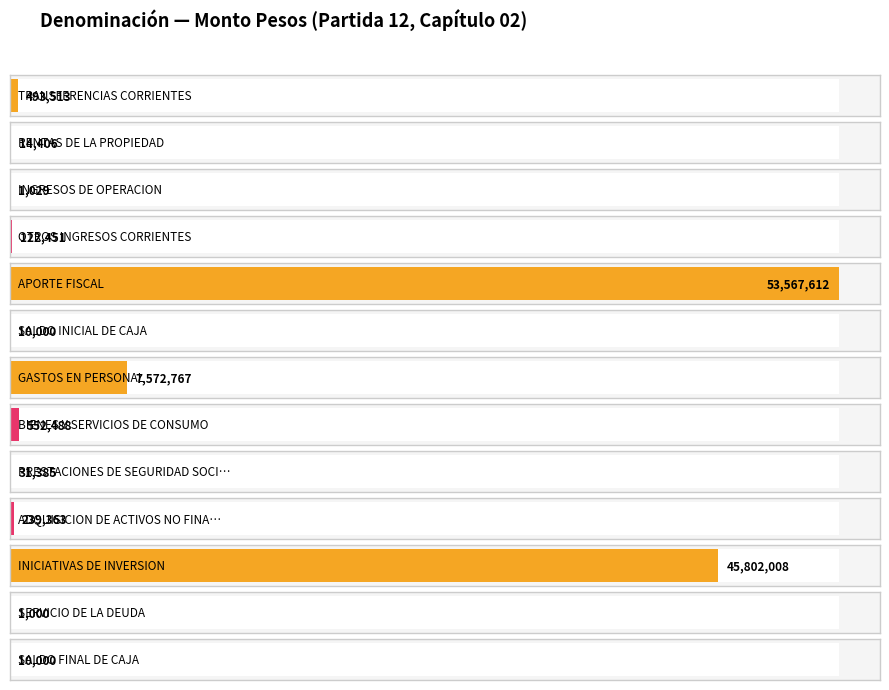

At which category does the chart reach its peak across all series?

APORTE FISCAL